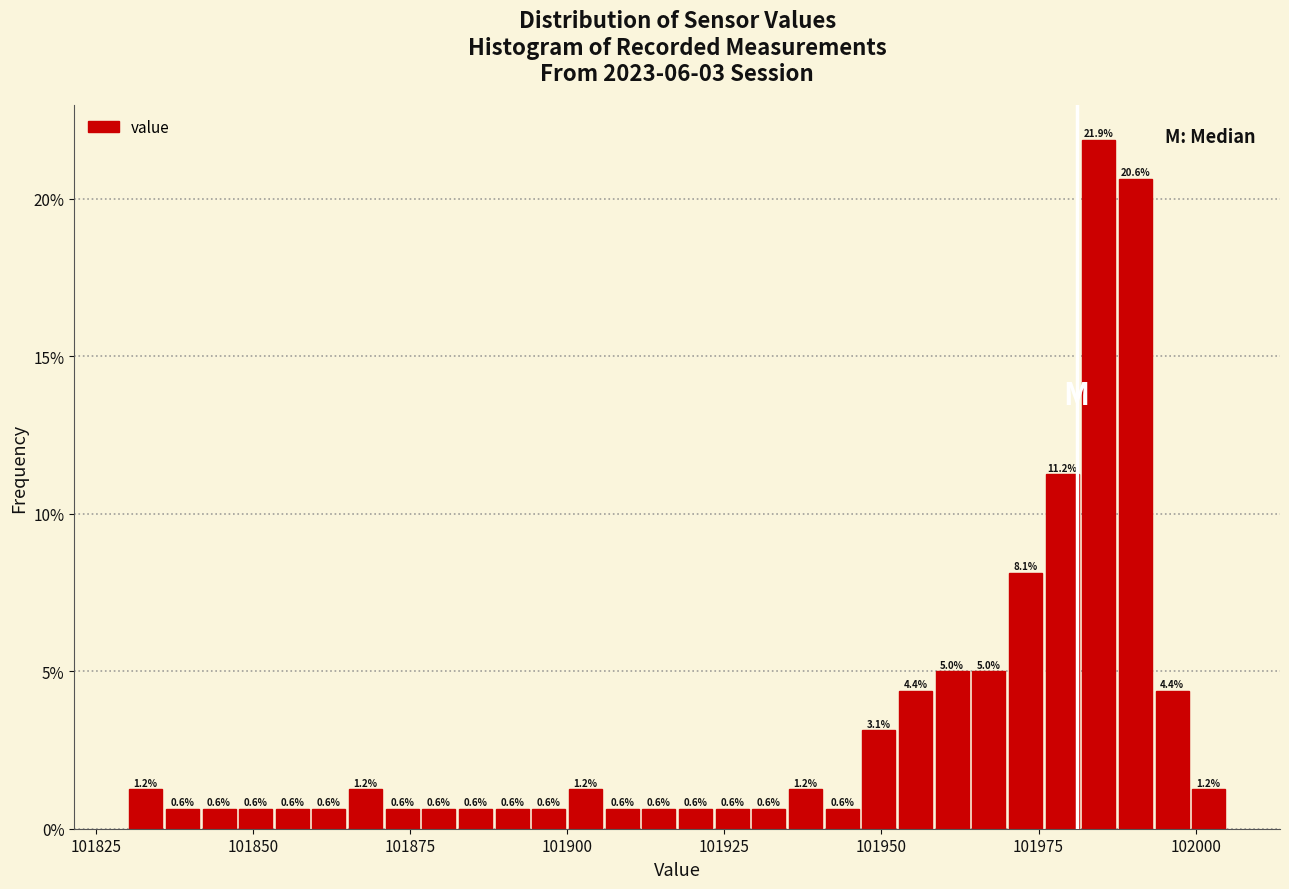

Around what value on the x-axis is the tallest bar? Give the approximate position of its centre, as read against the axis.

101985